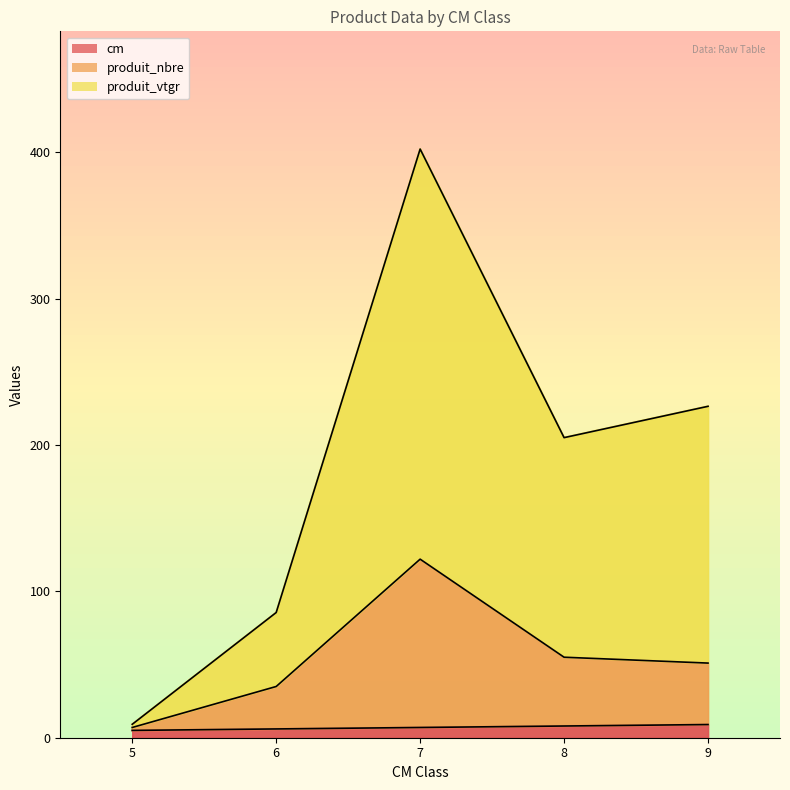

Which series has the largest range (max minus min)?

produit_vtgr